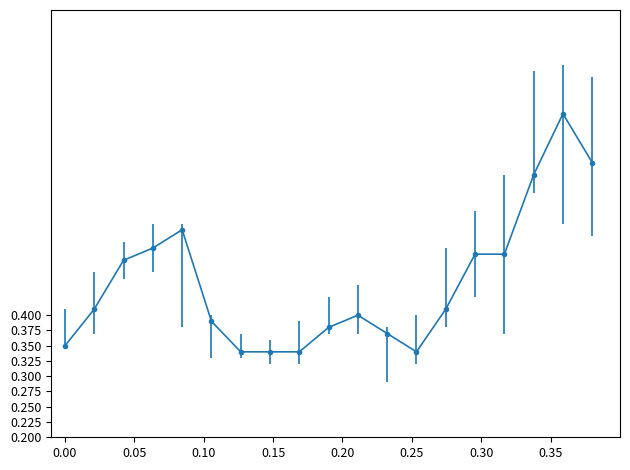

Count the values in the range 0 to 1.

19